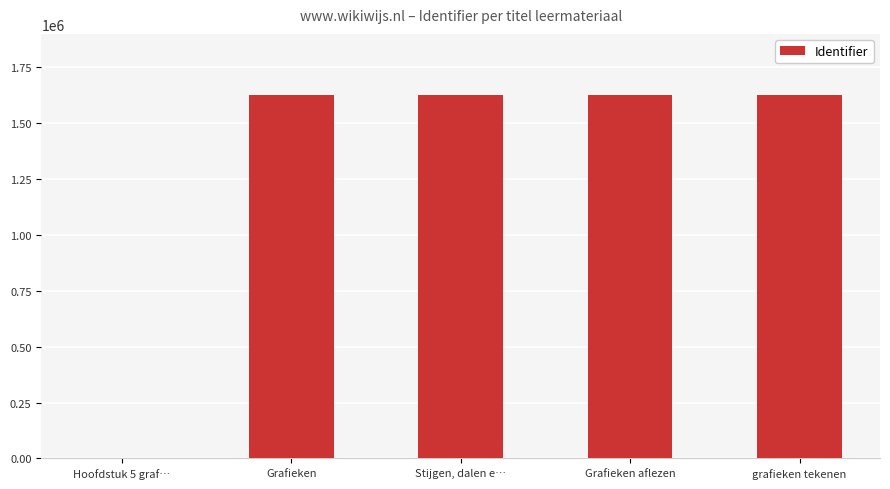

What is the maximum value shown in the chart?

1626563